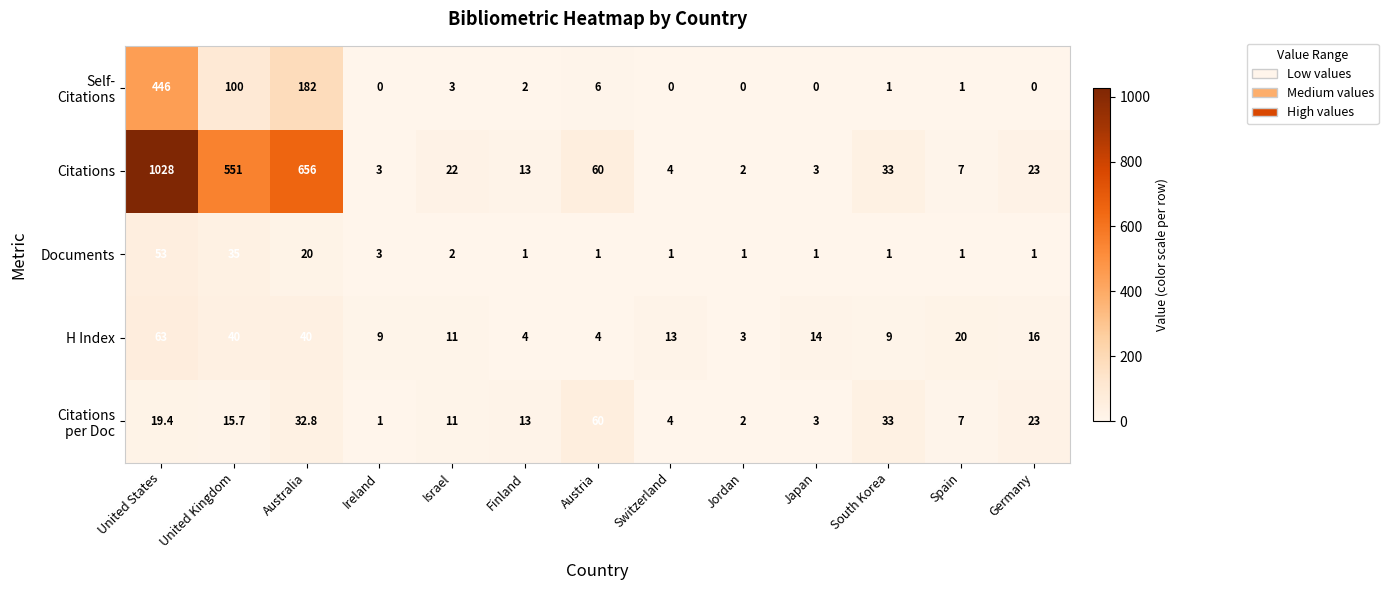

What is the difference between the highest and lowest values at Finland?

12.0